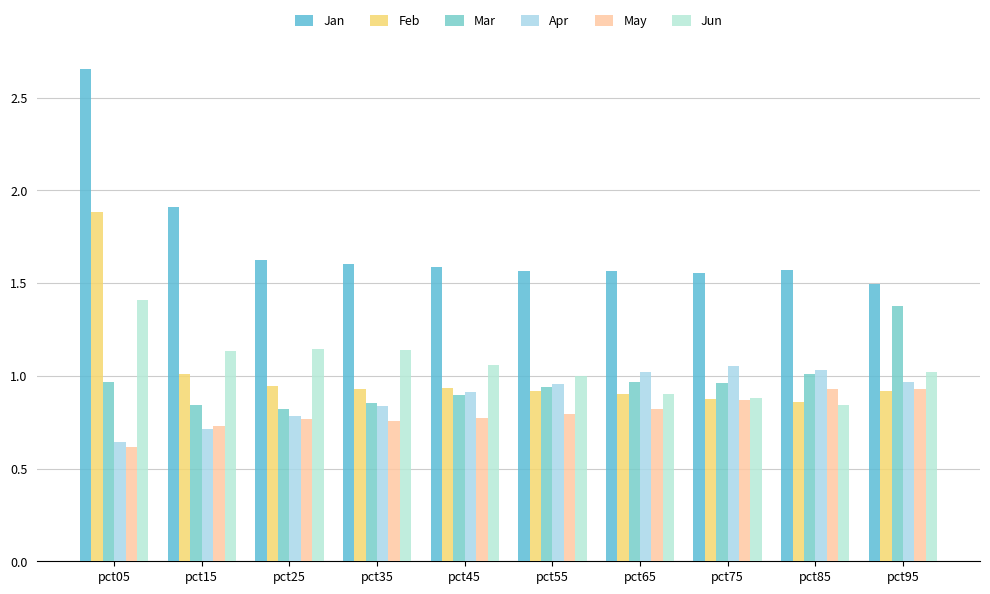

Which series has the largest range (max minus min)?

Jan